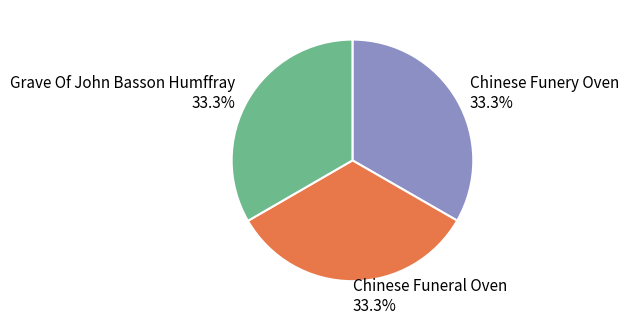

What is the ratio of the value at Chinese Funeral Oven to the value at Grave Of John Basson Humffray?

1.0